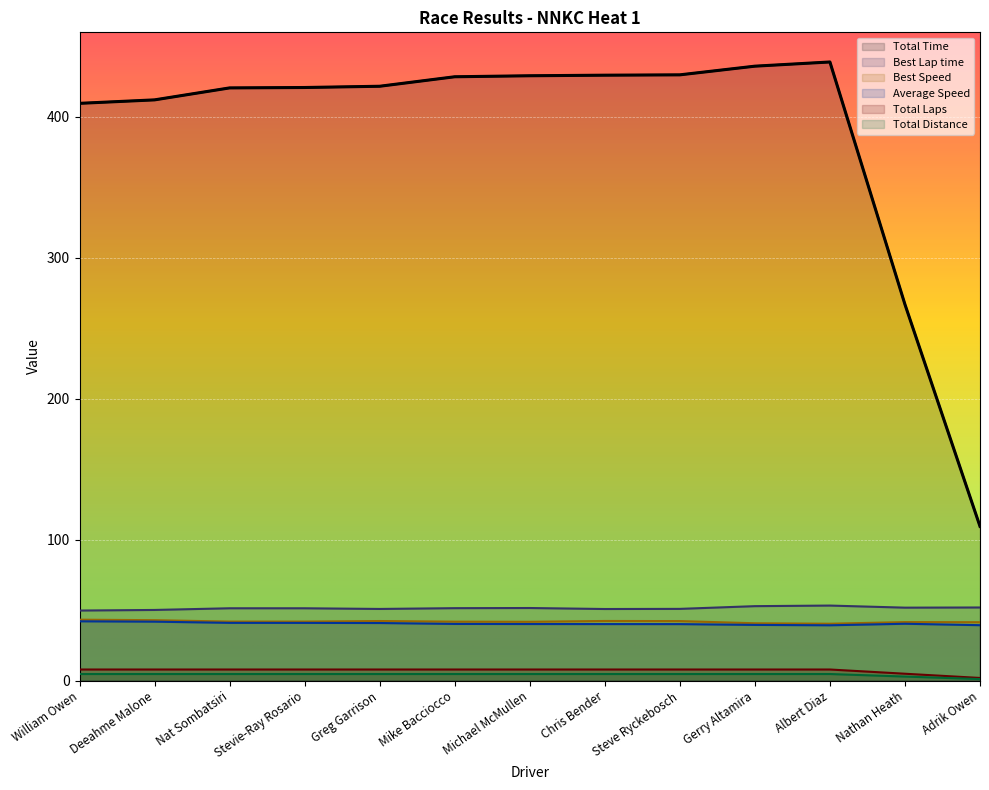

Where is the first local minimum for Average Speed?

Albert Diaz